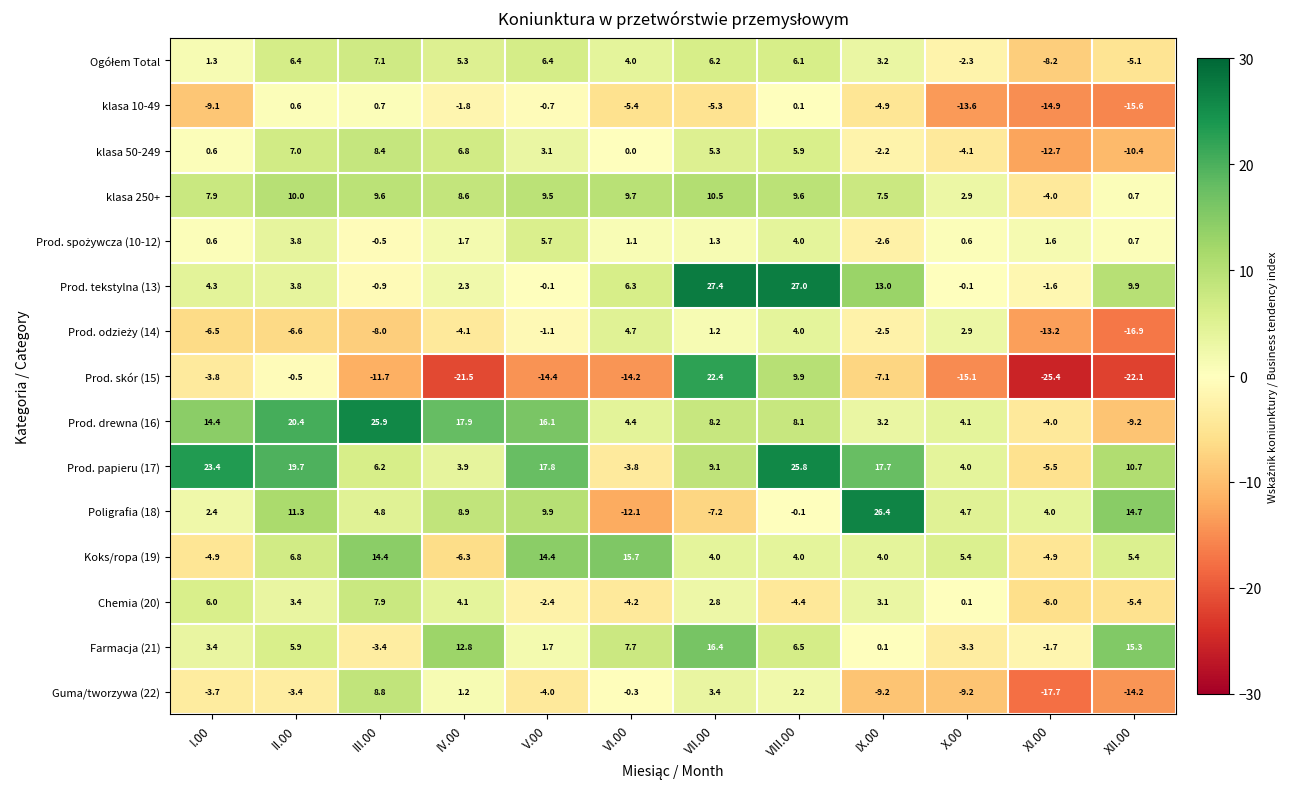

What is the difference between the second highest and minimum values in the Chemia (20) series?

12.0